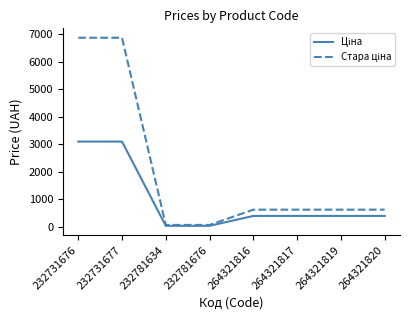

What is the spread (max minus min) of values at 264321819?

228.3